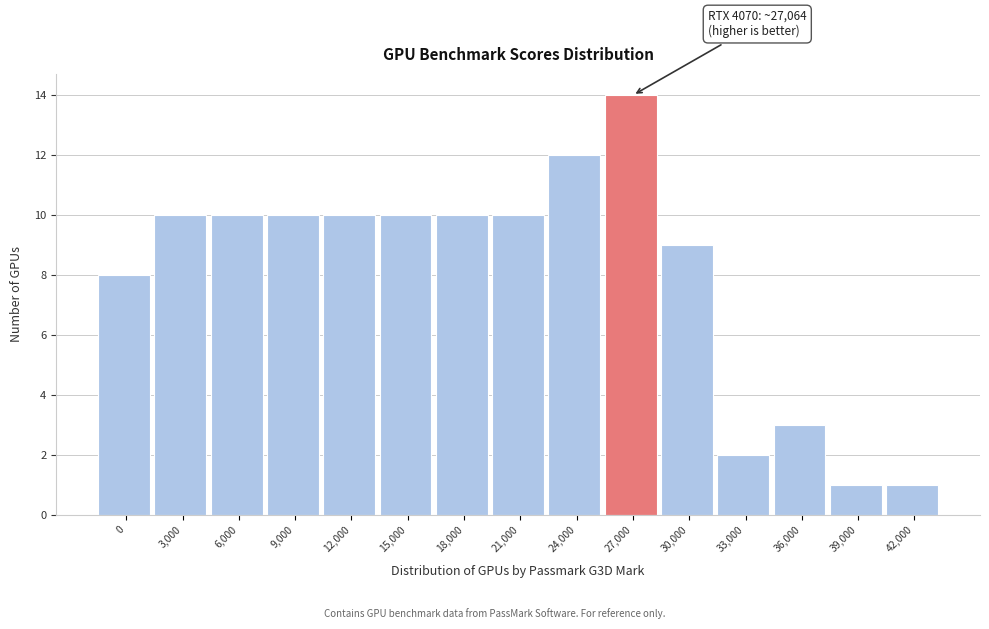

Reading right to left, list all the values displayed in this chart.

1	1	3	2	9	14	12	10	10	10	10	10	10	10	8